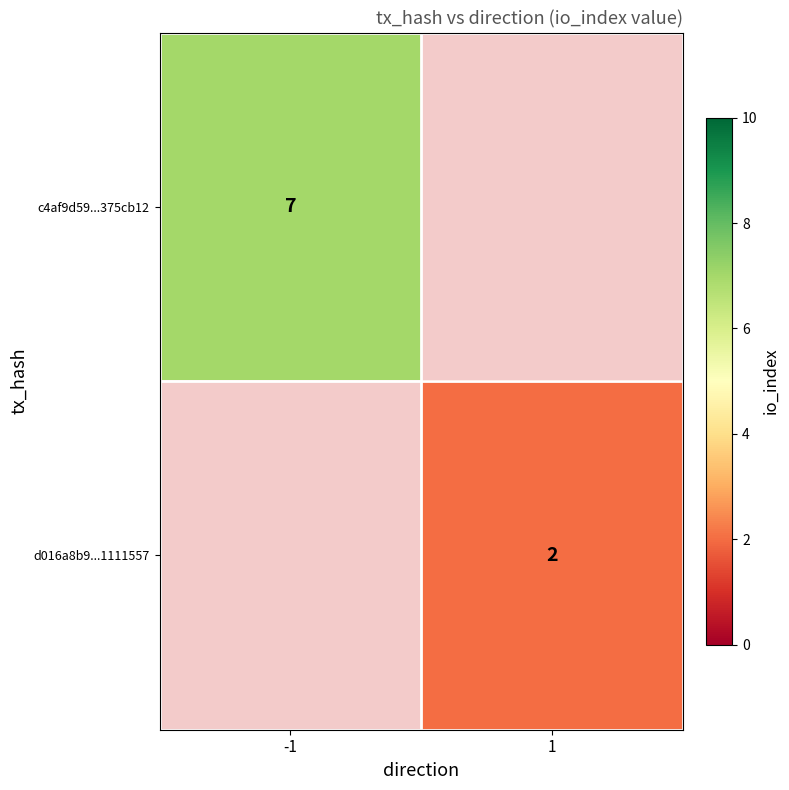

True or false: d016a8b9...1111557 has a value of 2 at 1.

True